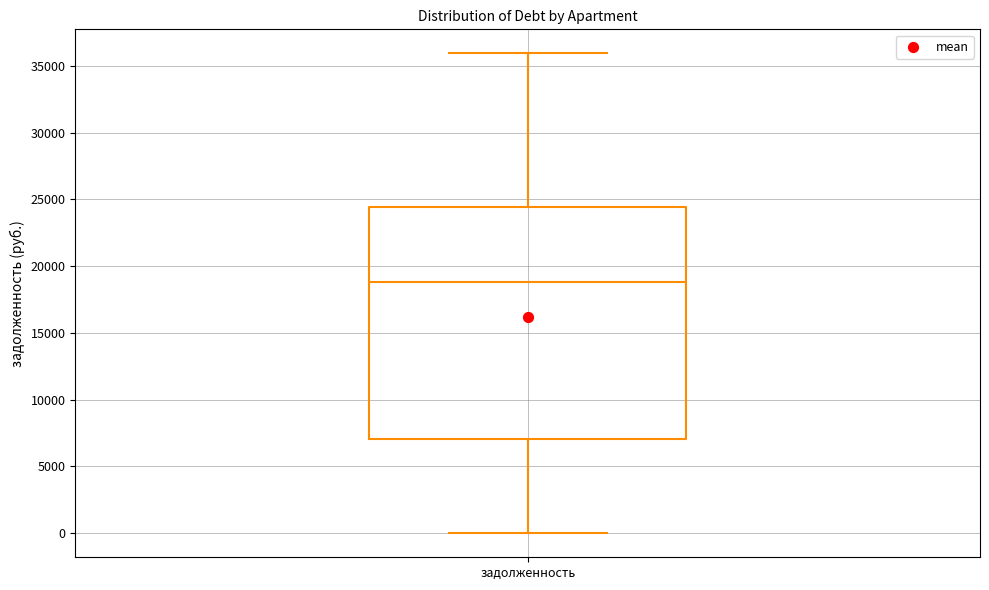

Where does the median line of the box for задолженность sit on the y-axis? The values are not printed on the chart, so give them approximately, as read against the axis.

19000